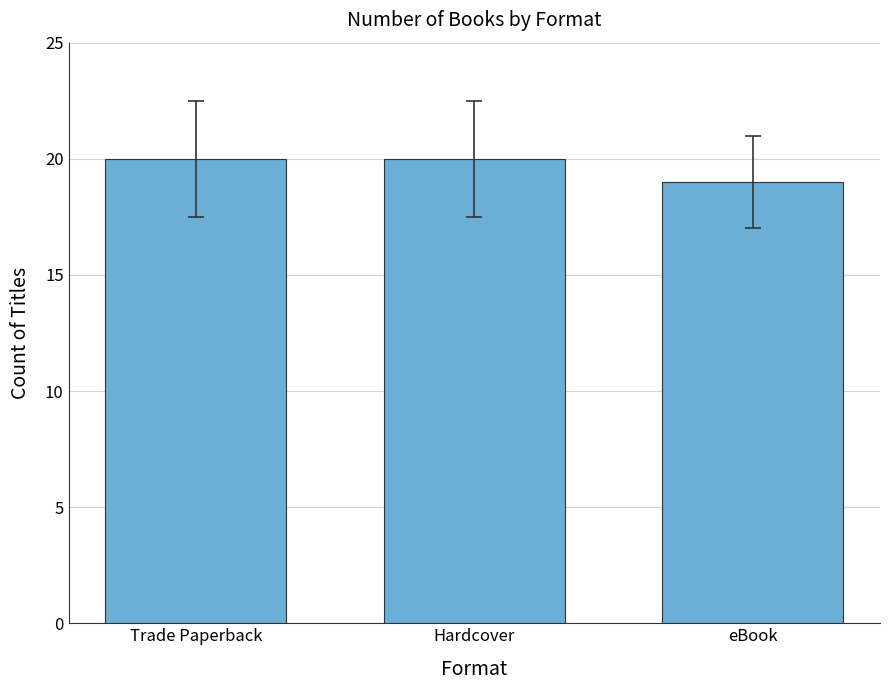

What is the maximum value shown in the chart?

20